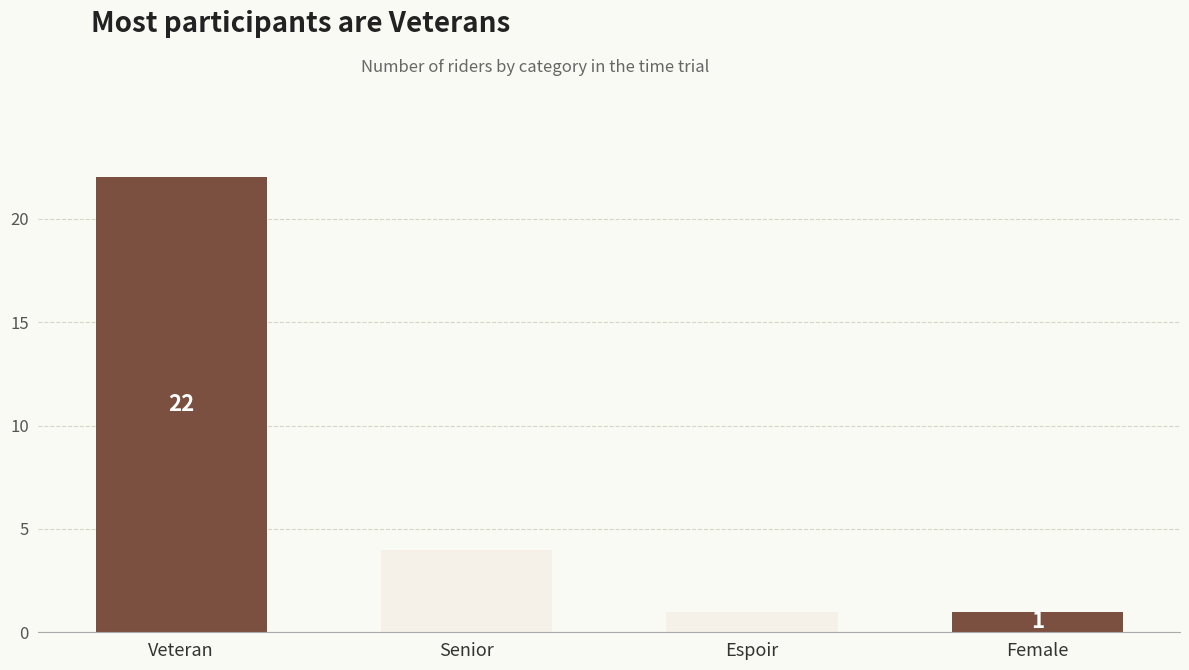

At which label does the data first exceed 4?

Veteran